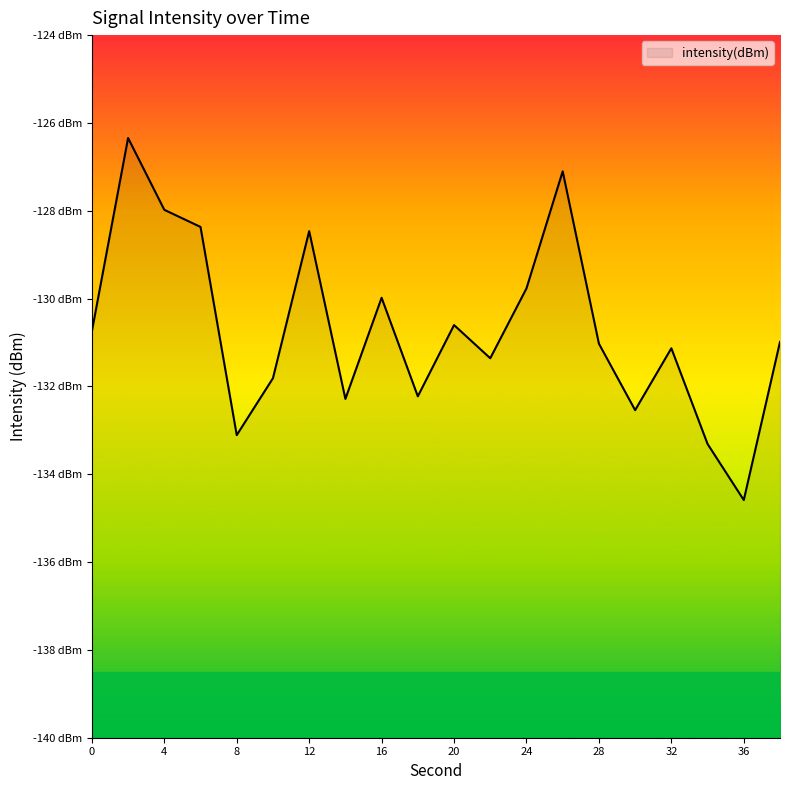

What is the average value?

-130.7